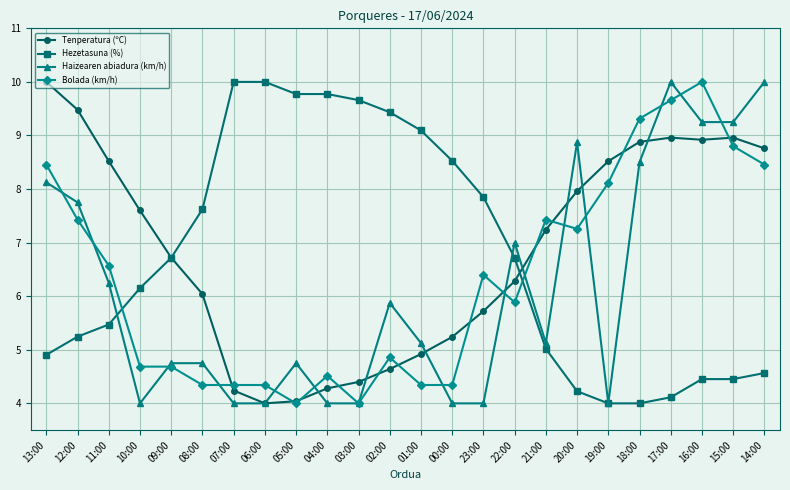

What is the sum of all Hezetasuna (%) values?

161.8